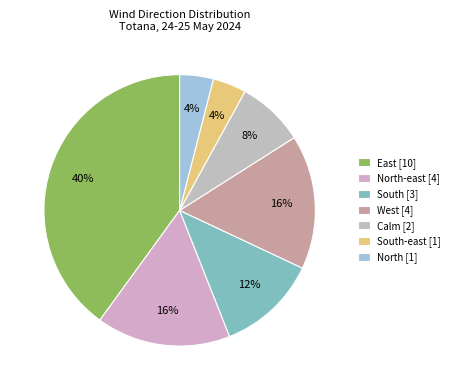

Count the number of slices in the pie.

7